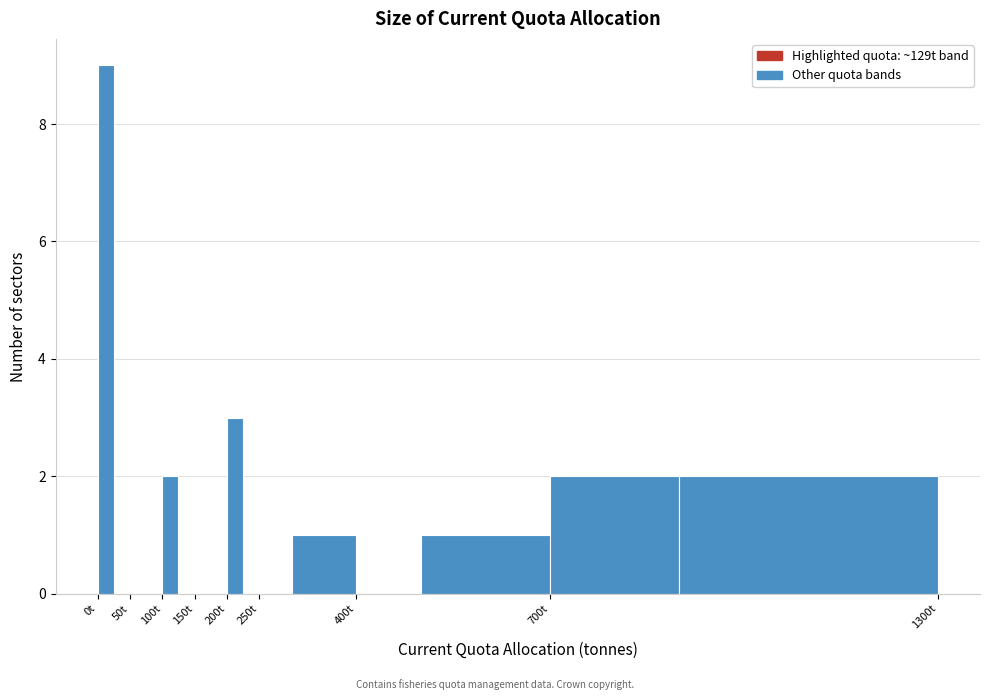

Reading left to right, transcribe this chart: for each bar, give the range it covers on the x-axis and its height. The values are not printed on the chart, so give them approximately, as read against the axis.

0 to 25: 9
25 to 50: 0
50 to 75: 0
75 to 100: 0
100 to 125: 2
125 to 150: 0
150 to 175: 0
175 to 200: 0
200 to 225: 3
225 to 250: 0
250 to 300: 0
300 to 400: 1
400 to 500: 0
500 to 700: 1
700 to 900: 2
900 to 1300: 2